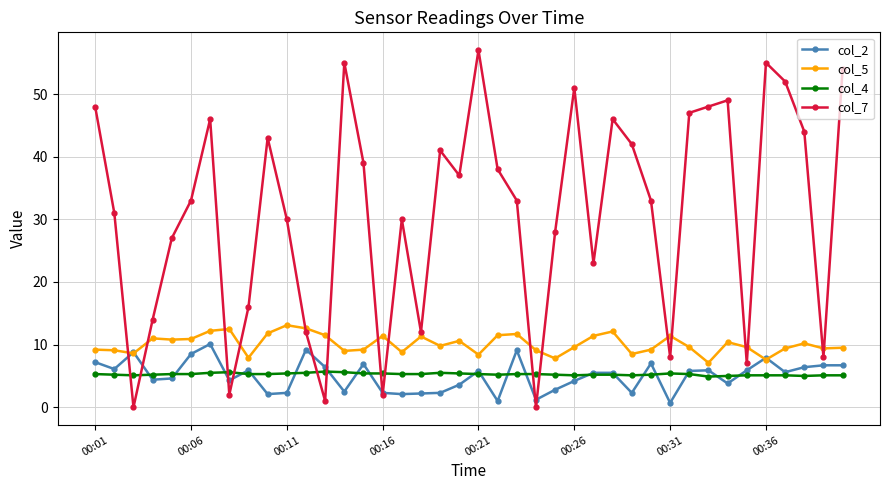

Rank the series by their maximum value, from lowest to highest.

col_4, col_2, col_5, col_7